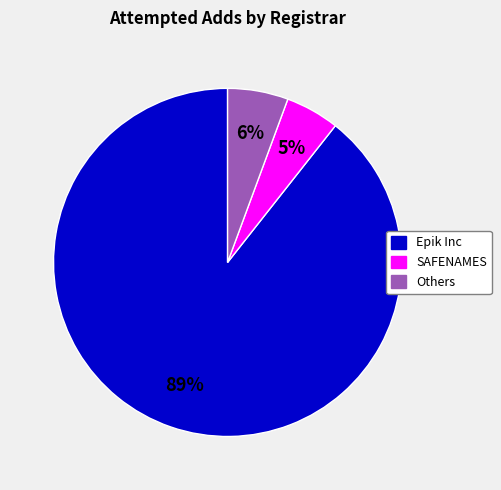

To the nearest percent, what is the difference between the largest and smallest slice percentages?

84%